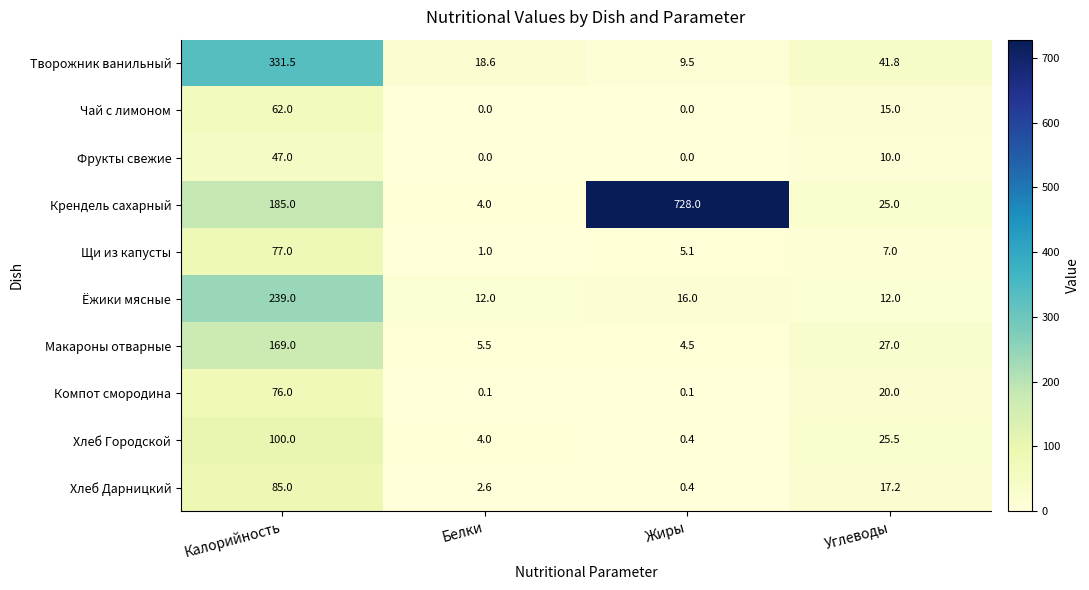

What is the difference between the Фрукты свежие values at Углеводы and Калорийность?

37.0